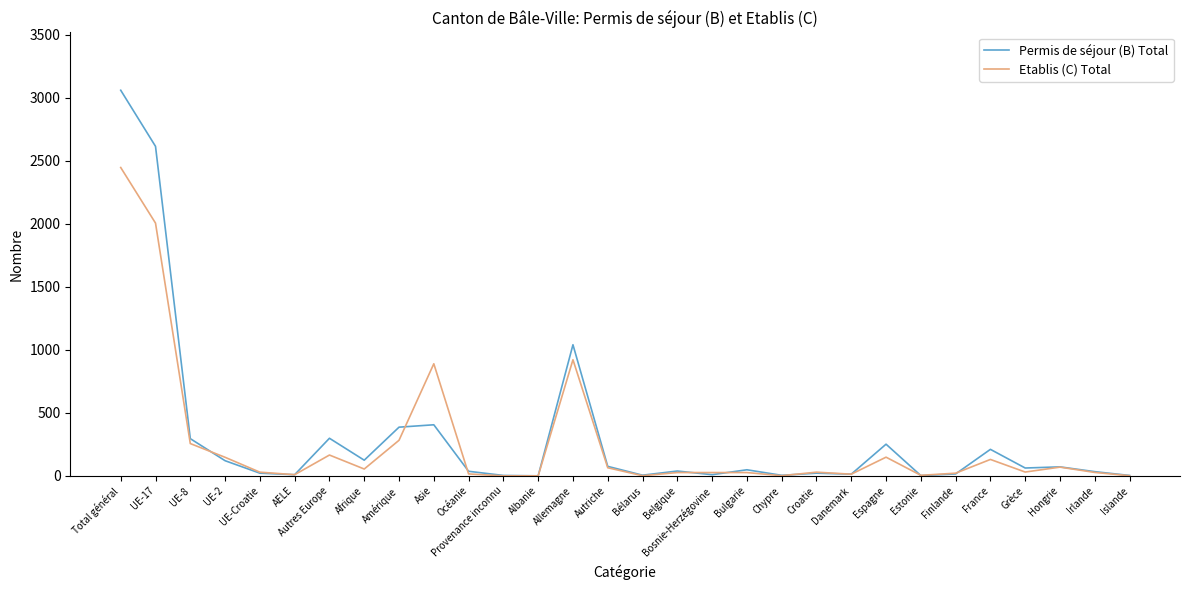

At which label is Permis de séjour (B) Total closest to 1529?

Allemagne